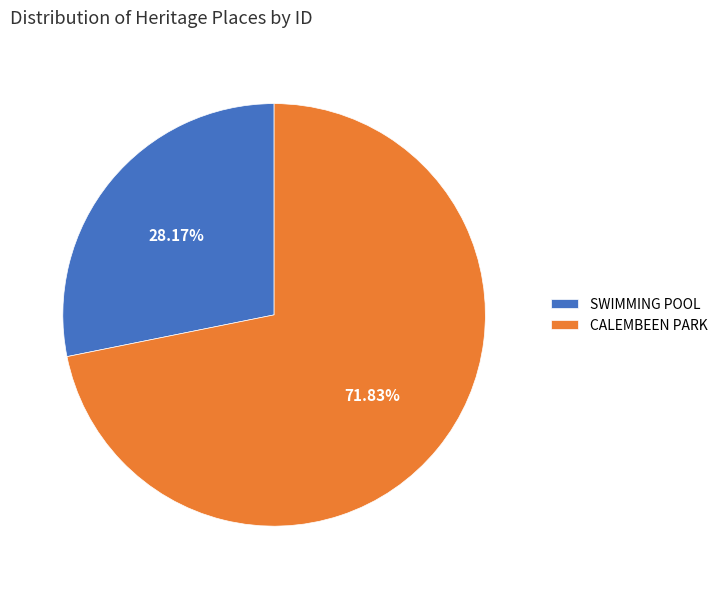

What percentage is NOT represented by SWIMMING POOL?

71.8%